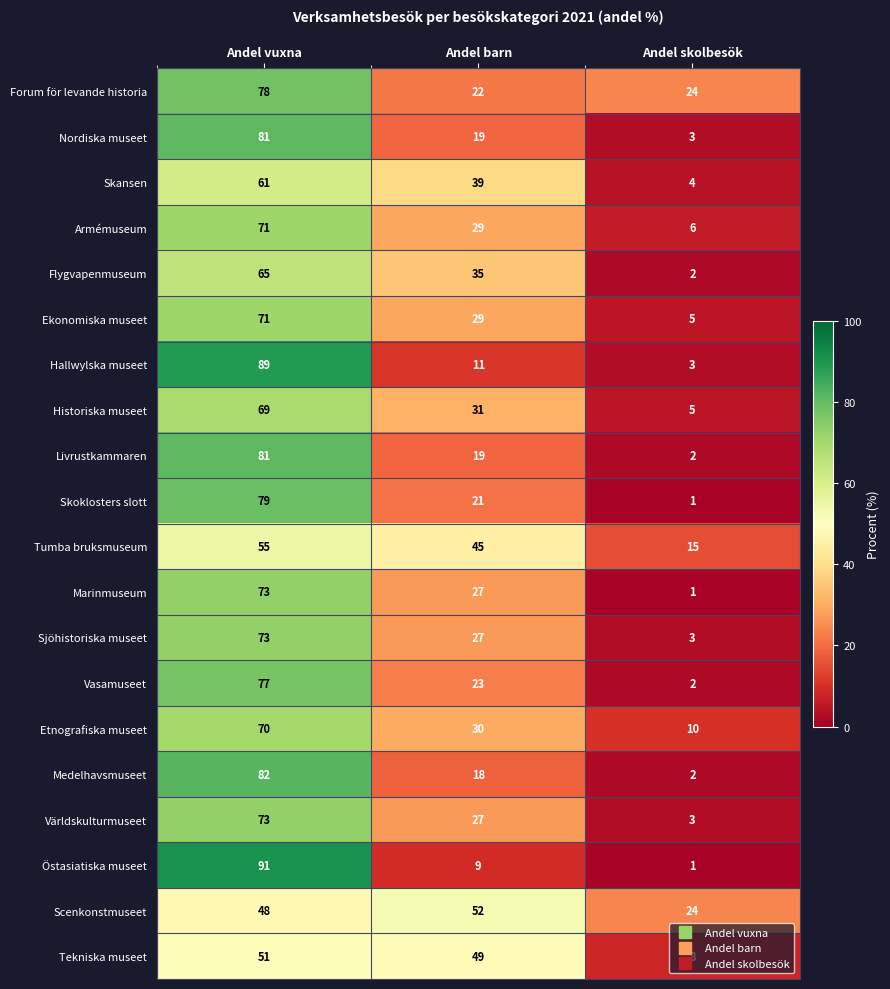

What is the difference between the maximum and minimum values in the Ekonomiska museet series?

66